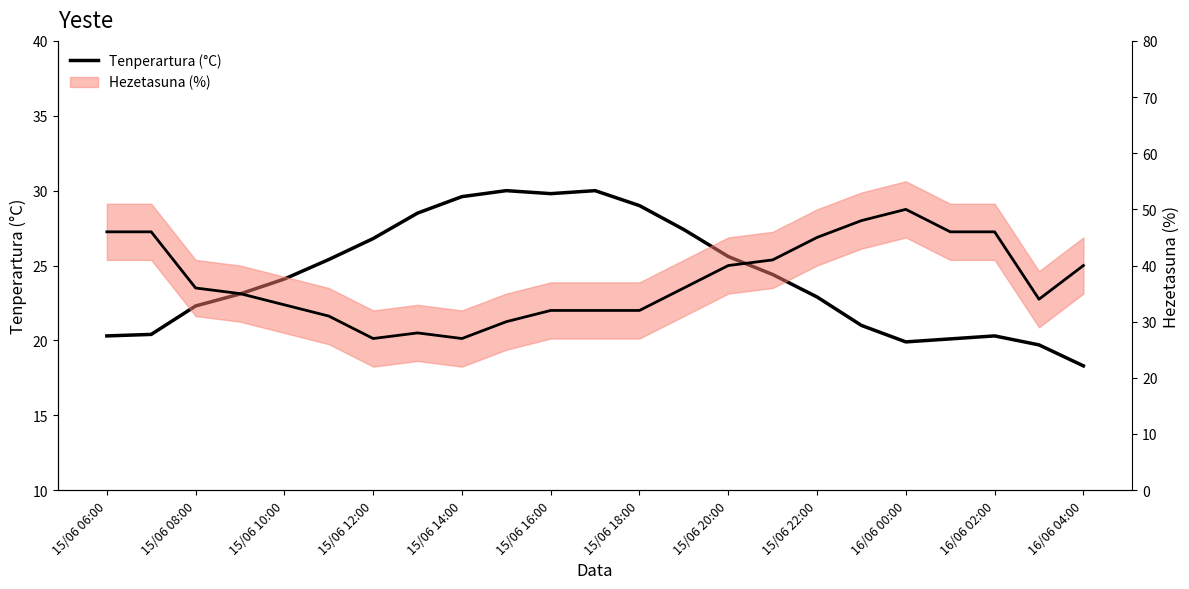

Rank the series by their average value, from lowest to highest.

Tenperartura (°C), Hezetasuna (%)